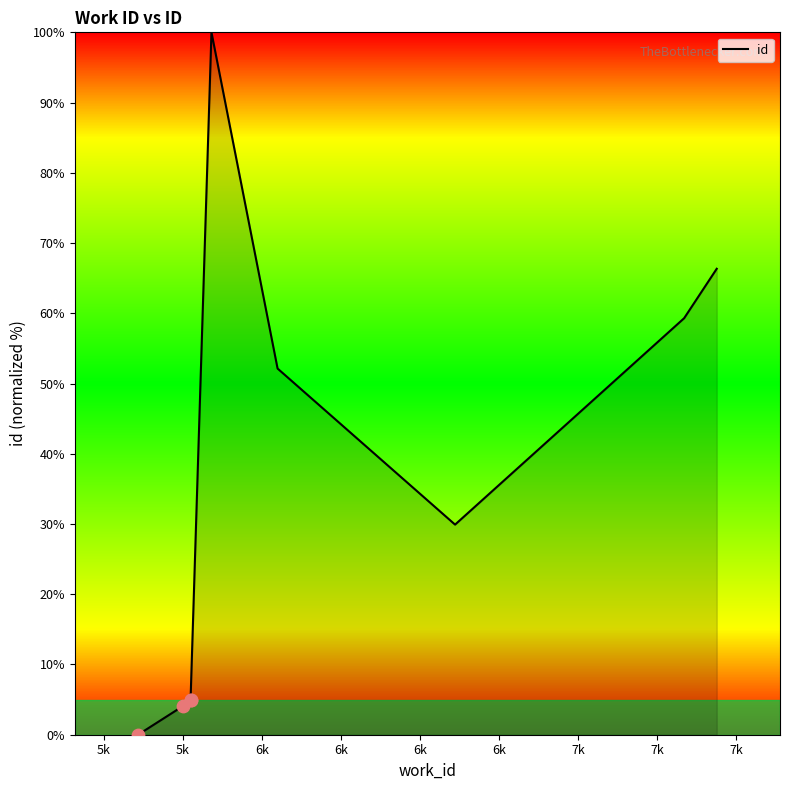

What is the ratio of the value at 6k to the value at 6k?

10.3